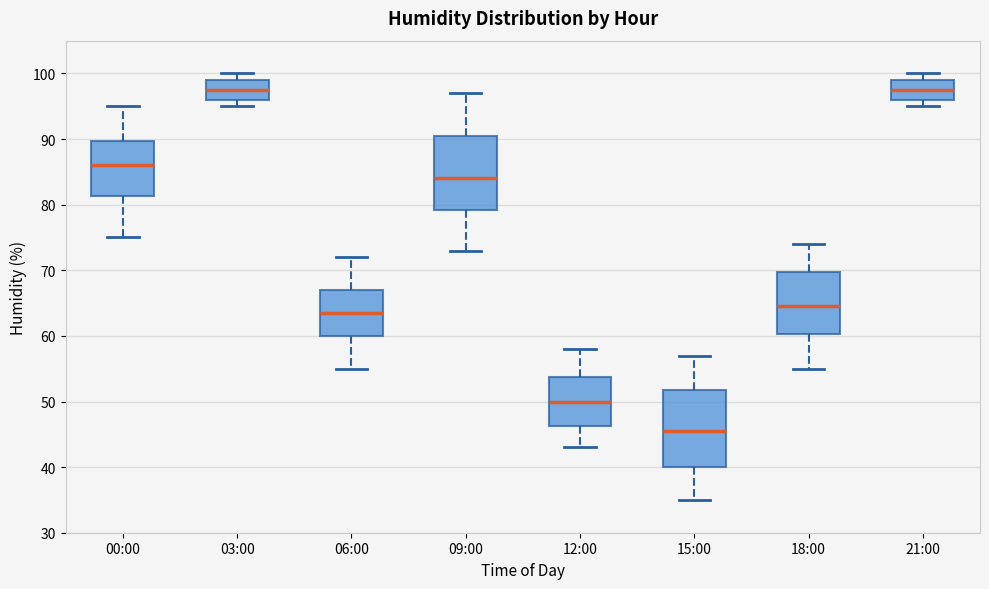

Reading left to right, transcribe this box plot: for each box, give where its median line is, the range the box spans, and where its two whiskers end, as read against the y-axis. The values are not printed on the chart, so give them approximately, as read against the axis.

00:00: median 86, box 81 to 90, whiskers 75 to 95
03:00: median 98, box 96 to 99, whiskers 95 to 100
06:00: median 64, box 60 to 67, whiskers 55 to 72
09:00: median 84, box 79 to 91, whiskers 73 to 97
12:00: median 50, box 46 to 54, whiskers 43 to 58
15:00: median 46, box 40 to 52, whiskers 35 to 57
18:00: median 65, box 60 to 70, whiskers 55 to 74
21:00: median 98, box 96 to 99, whiskers 95 to 100